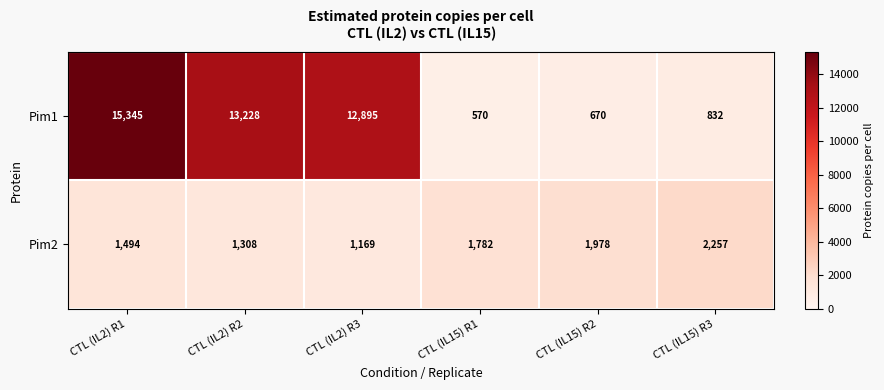

List the series in order of their overall mean, highest first.

Pim1, Pim2